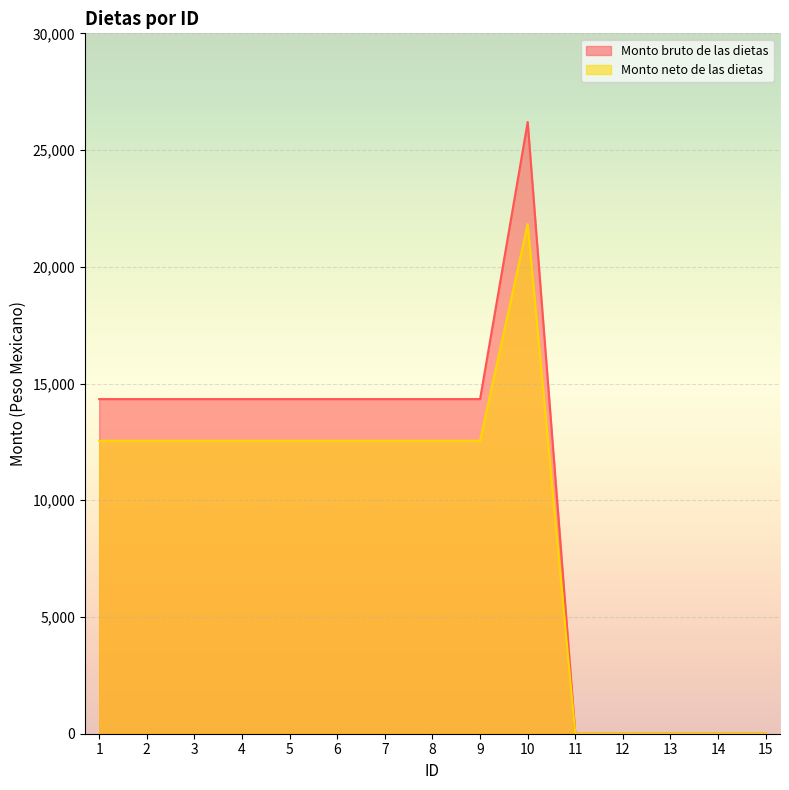

Which series has the largest total across all categories?

Monto bruto de las dietas